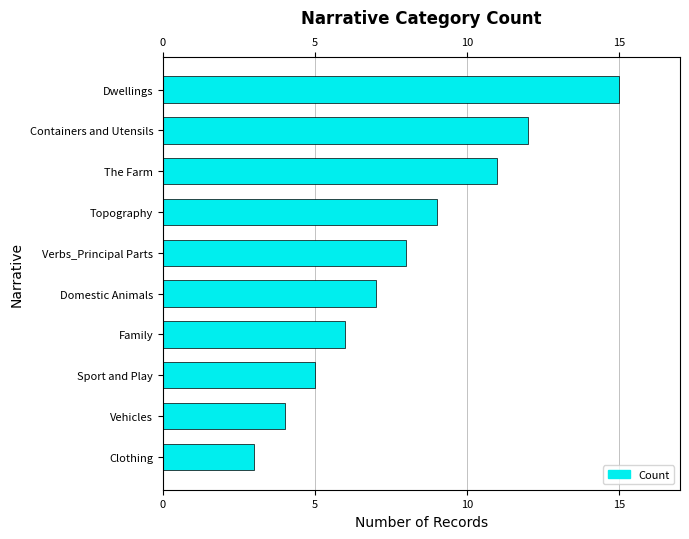

Reading top to bottom, list all the values displayed in this chart.

Dwellings=15	Containers and Utensils=12	The Farm=11	Topography=9	Verbs_Principal Parts=8	Domestic Animals=7	Family=6	Sport and Play=5	Vehicles=4	Clothing=3